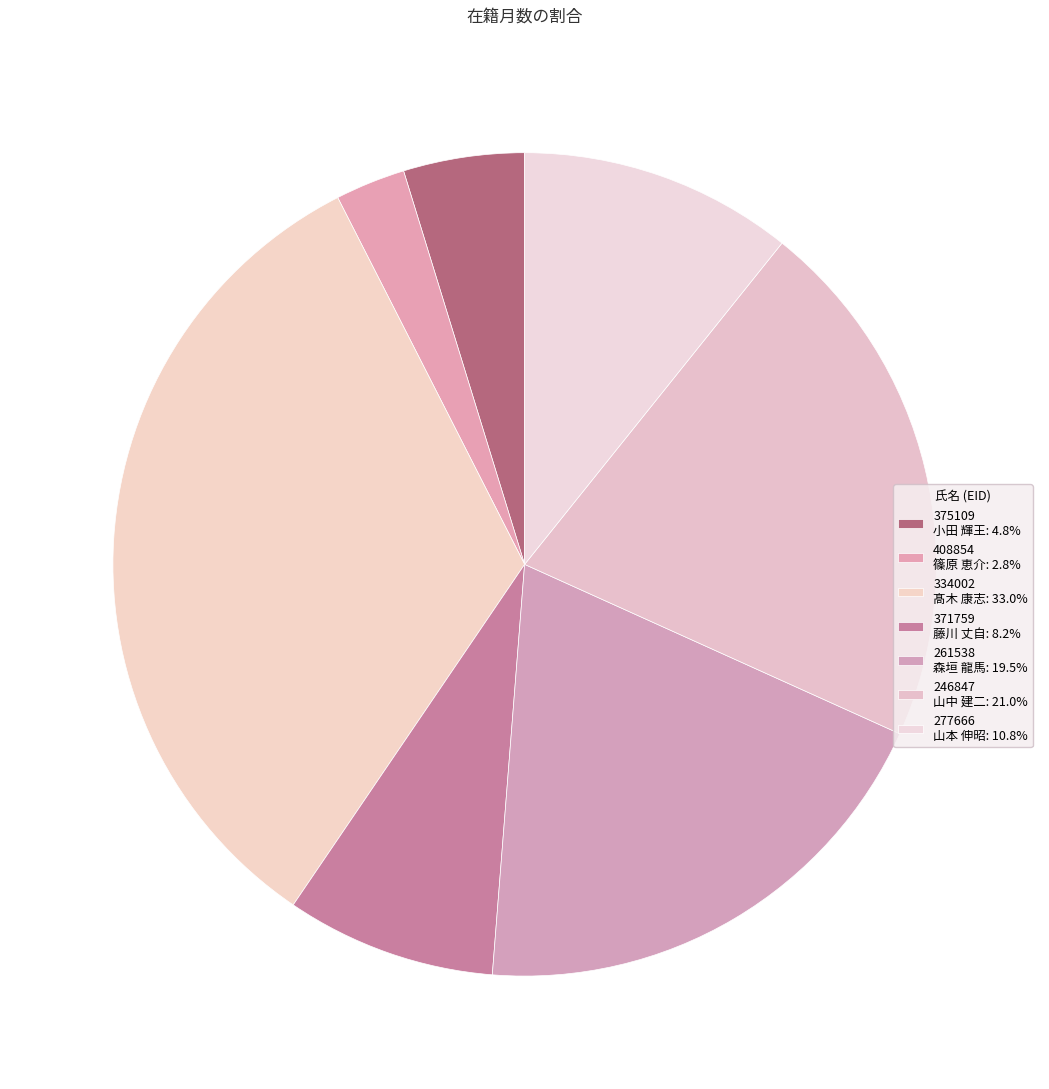

Count the number of slices in the pie.

7